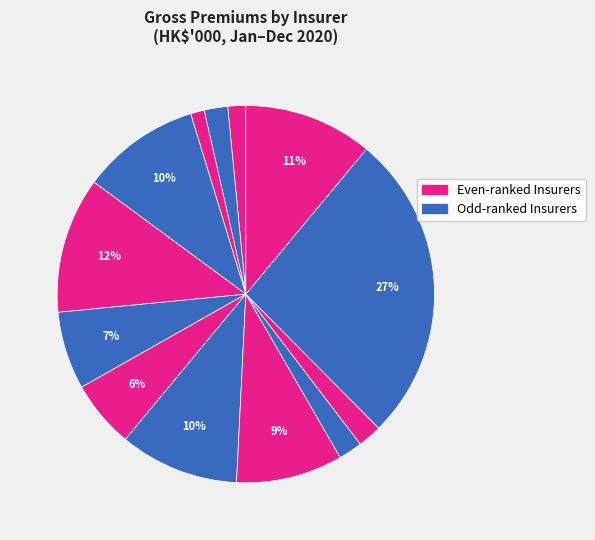

How many segments does this pie chart have?

13